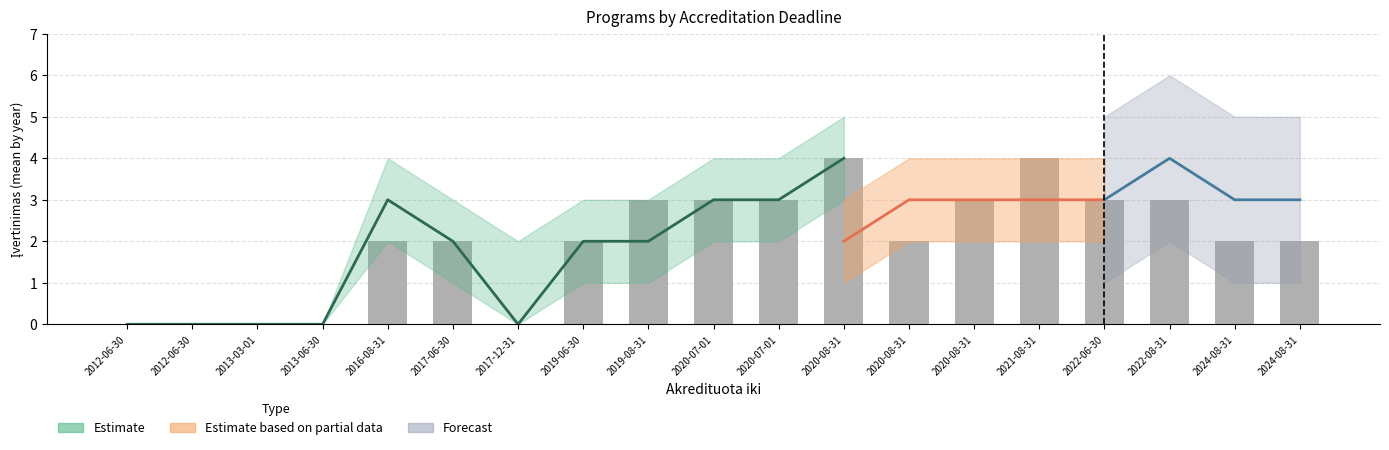

Reading right to left, what are all the values shown in this chart?

2024-08-31=2	2024-08-31=2	2022-08-31=3	2022-06-30=3	2021-08-31=4	2020-08-31=3	2020-08-31=2	2020-08-31=4	2020-07-01=3	2020-07-01=3	2019-08-31=3	2019-06-30=2	2017-12-31=0	2017-06-30=2	2016-08-31=2	2013-06-30=0	2013-03-01=0	2012-06-30=0	2012-06-30=0